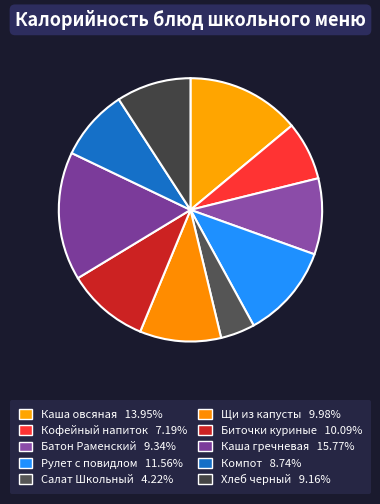

Count the number of slices in the pie.

10